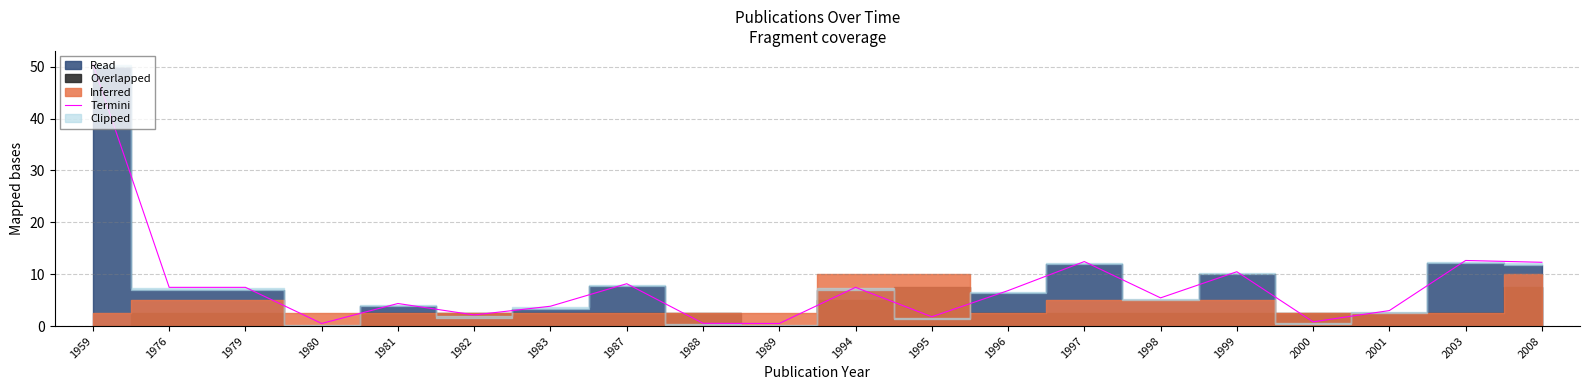

Rank the categories by value from highest to lowest.

1959, 2003, 1997, 2008, 1999, 1987, 1976, 1979, 1994, 1996, 1998, 1981, 1983, 2001, 1982, 1995, 2000, 1988, 1980, 1989